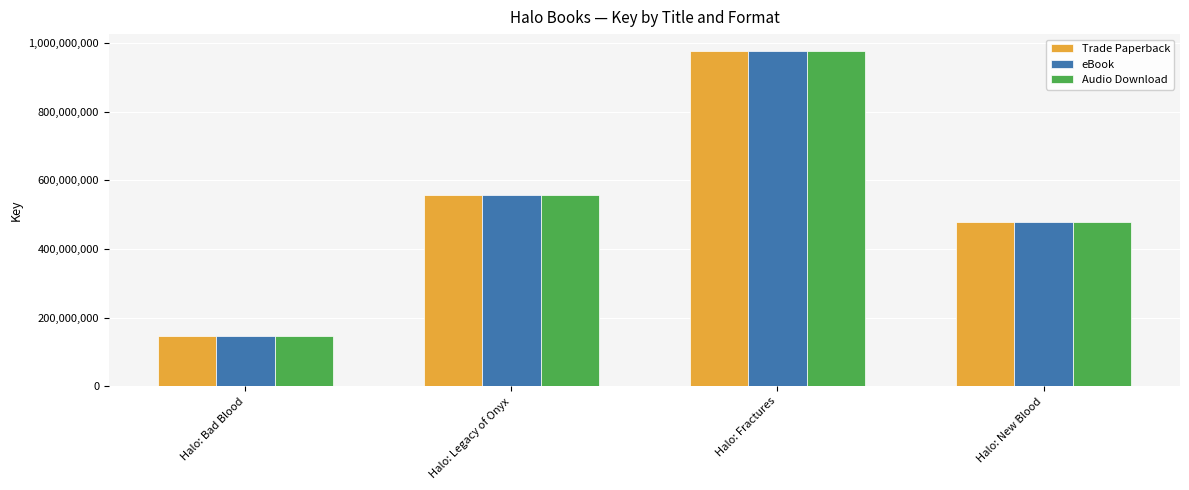

What is the sum of all eBook values?

2159884321